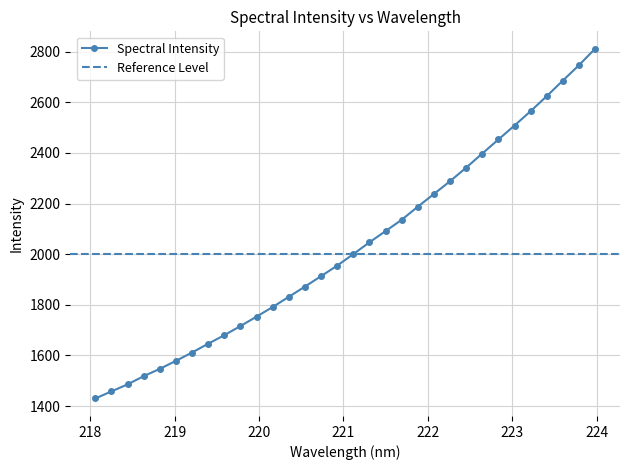

What position from the left is 219.0156?

6